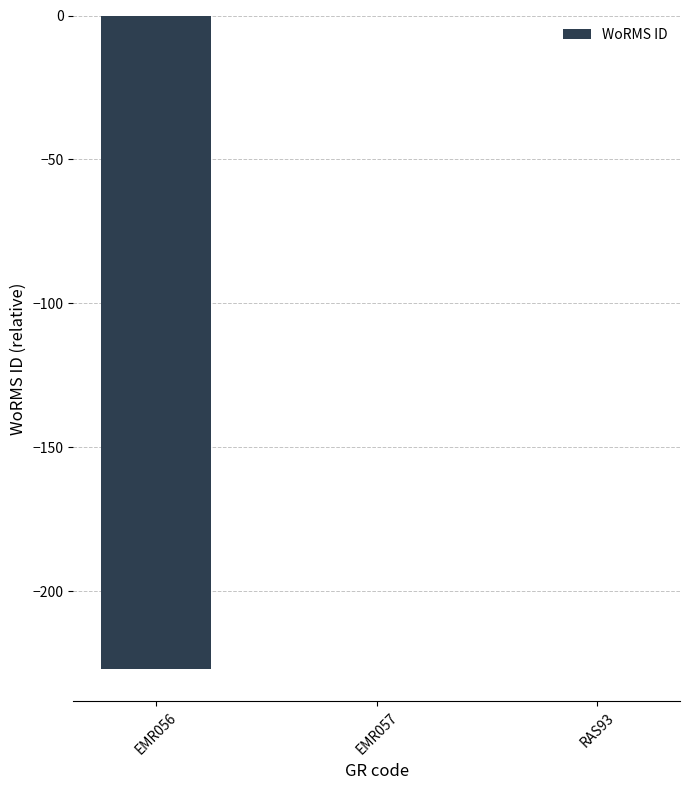

The chart shows a value of -126 at EMR056. True or false?

False